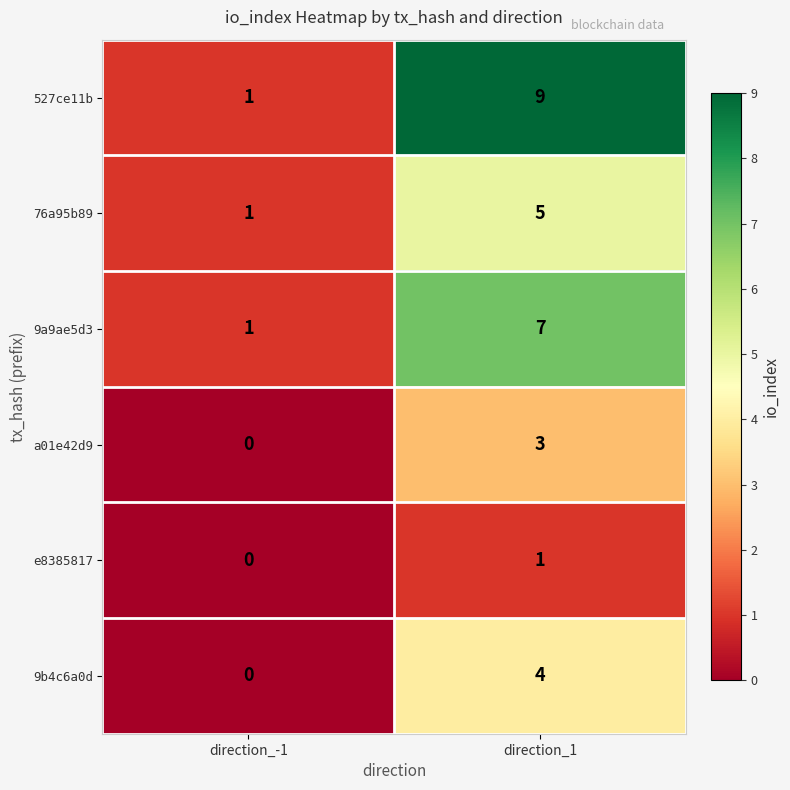

True or false: 76a95b89 has a value of 2 at direction_1.

False